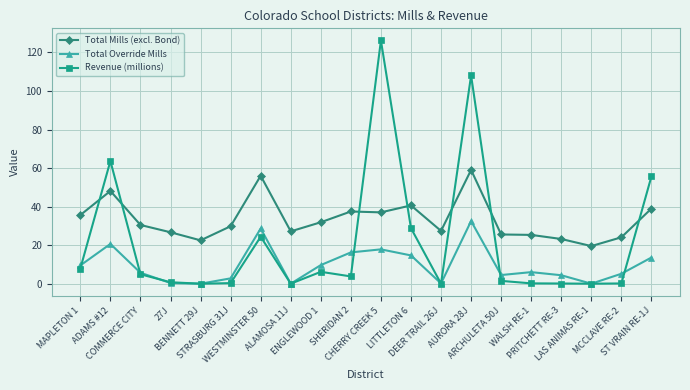

At which label is Total Mills (excl. Bond) closest to 39?

ST VRAIN RE-1J